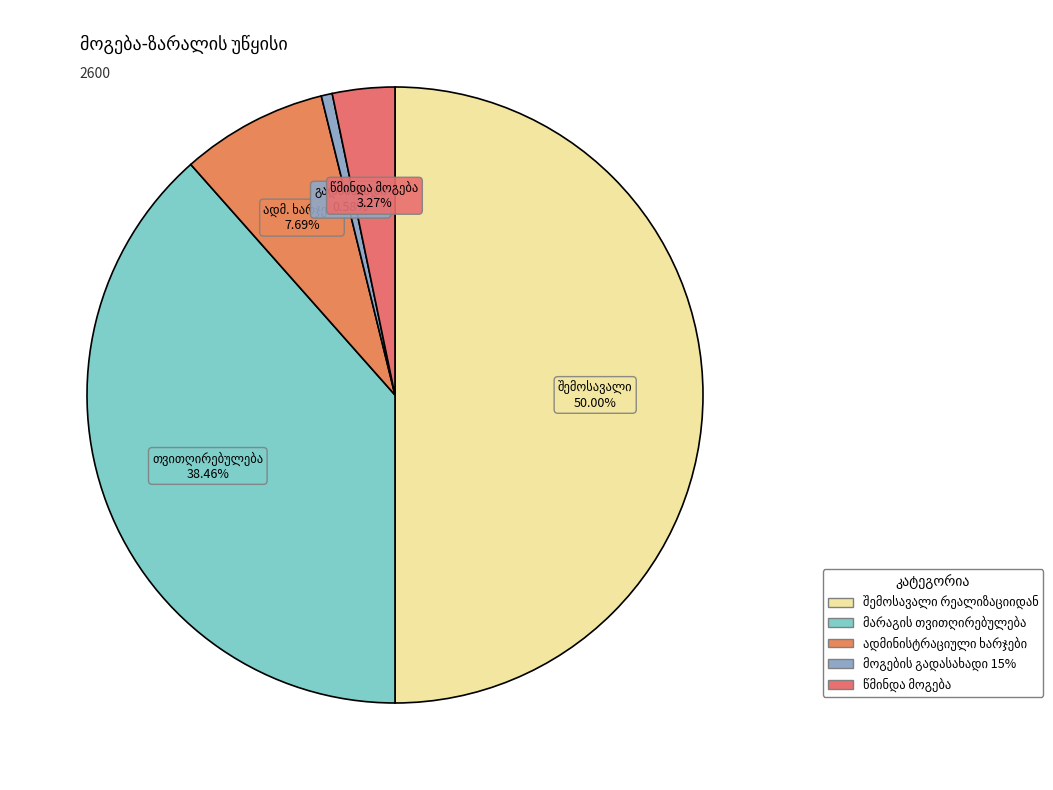

Does მარაგის თვითღირებულება represent more than half of the total?

No